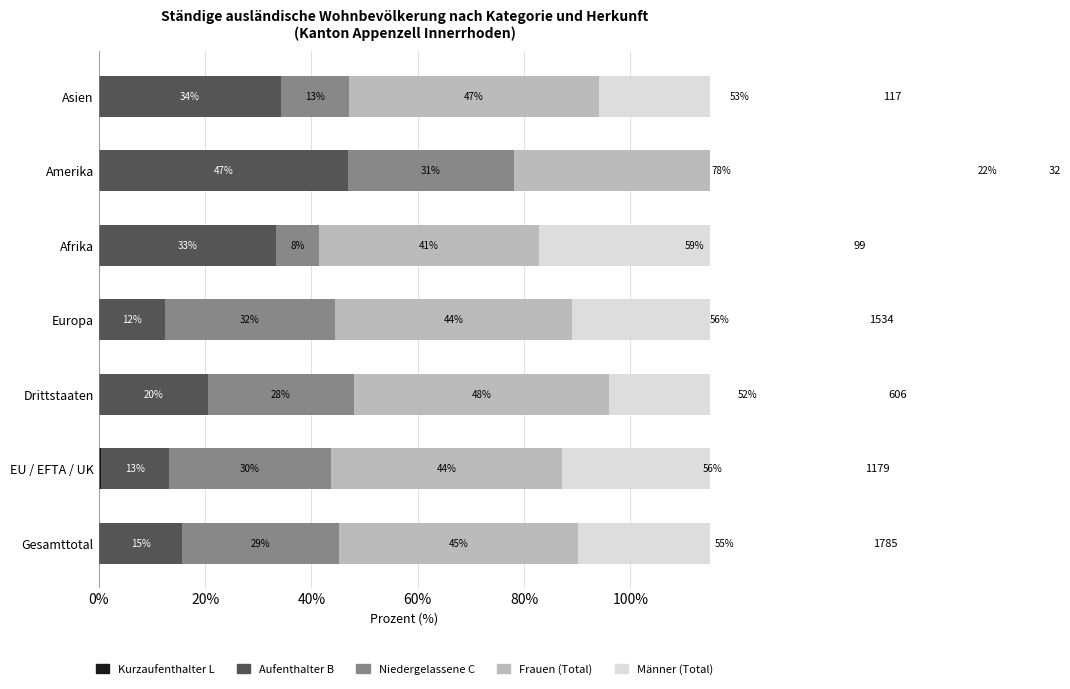

At how many categories does at least one series exceed 35?

7